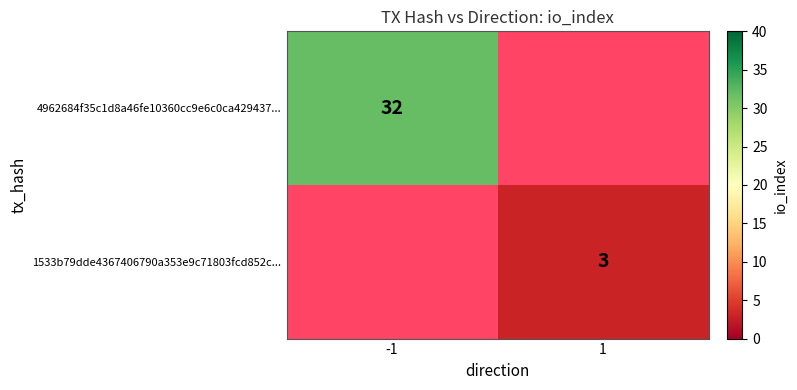

True or false: 1533b79dde4367406790a353e9c71803fcd852c... has a value of 3 at 1.

True